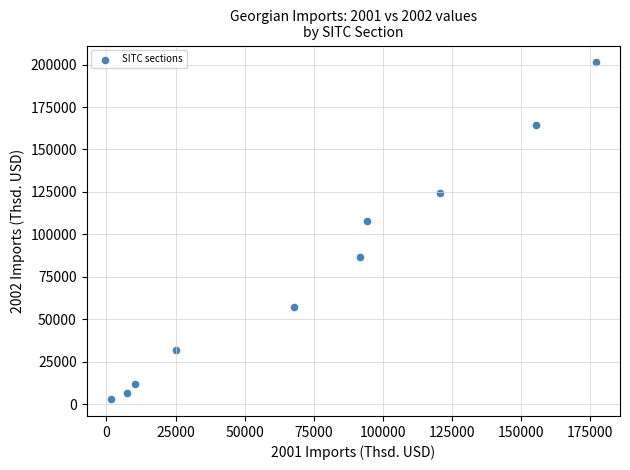

What is the average Y value?

79469.2